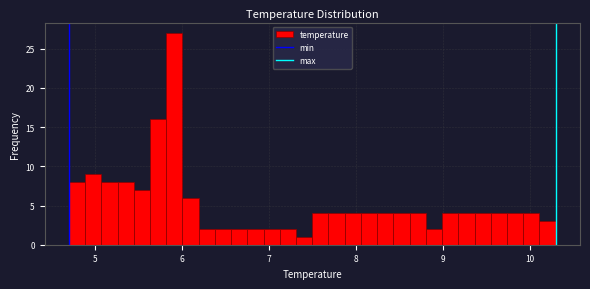

Around what value on the x-axis is the tallest bar? Give the approximate position of its centre, as read against the axis.

5.9